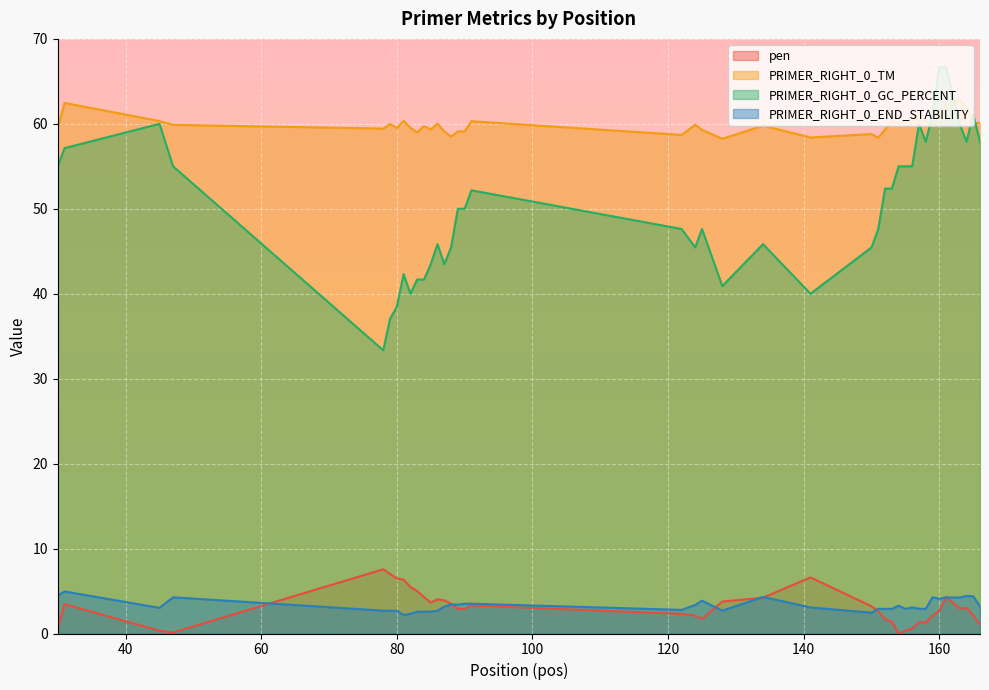

What is the average value of the PRIMER_RIGHT_0_END_STABILITY series?

3.3